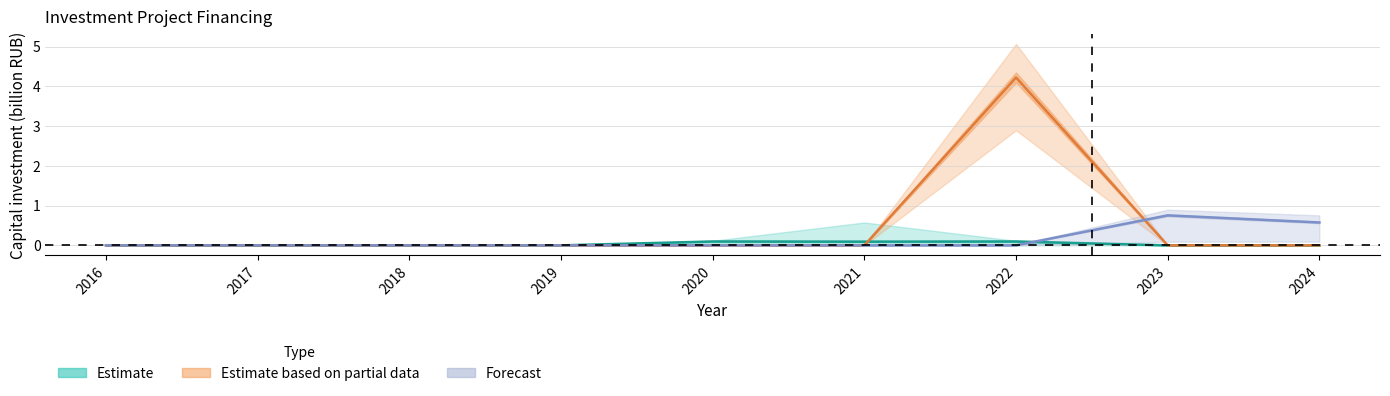

Rank the series by their maximum value, from lowest to highest.

Estimate, Forecast, Estimate based on partial data